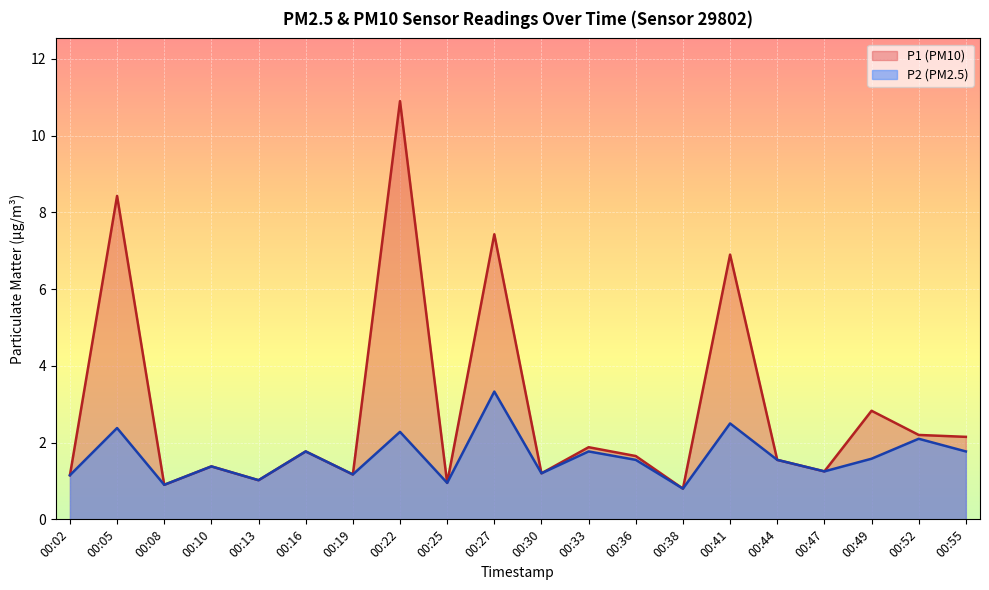

Is it true that P1 equals 0.8 at 00:52?

False